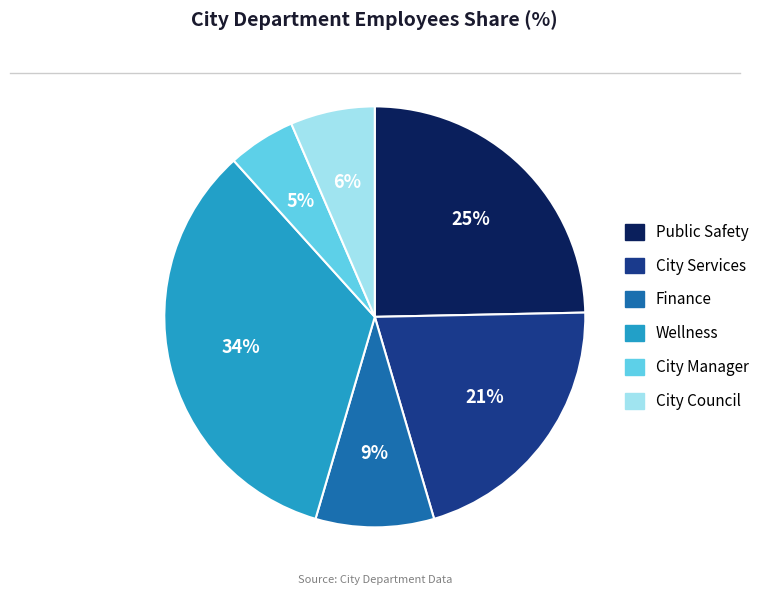

What percentage is the City Services slice, to the nearest percent?

21%